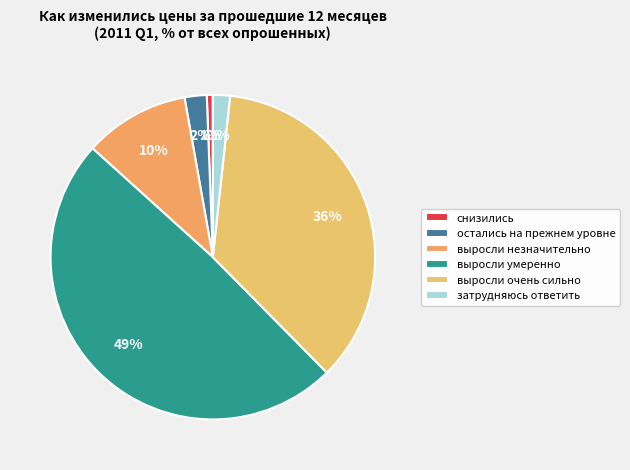

What is the ratio of the value at выросли умеренно to the value at остались на прежнем уровне?

22.3